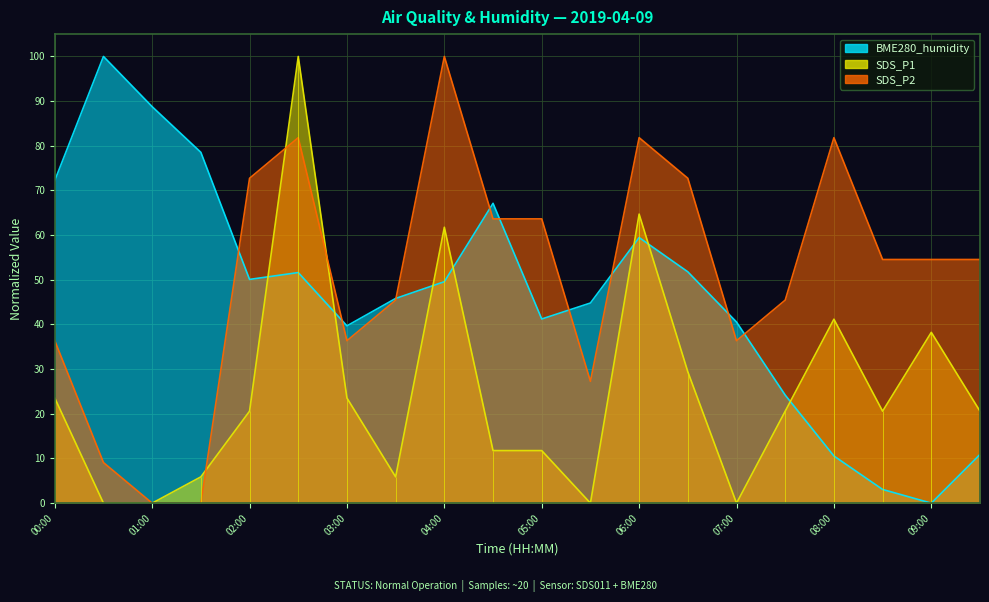

Is it true that SDS_P2 equals 100.0 at 04:00?

True